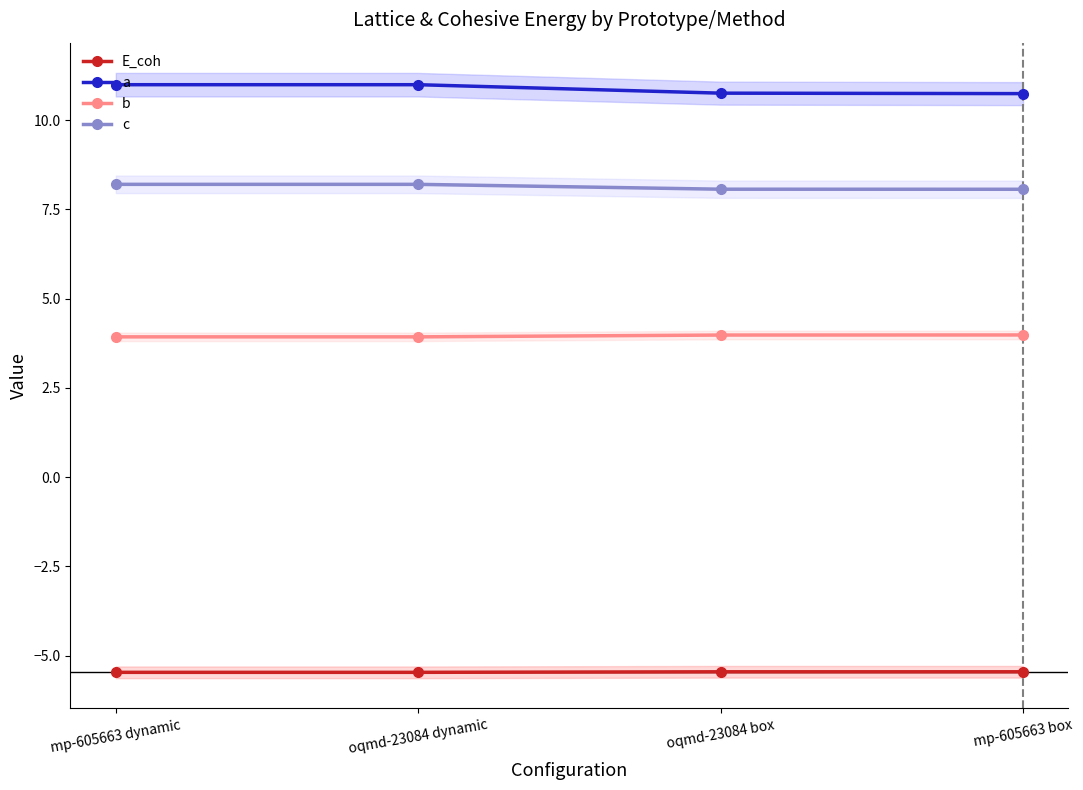

Reading right to left, transcribe all the data shown in this chart.

E_coh: mp-605663 box=-5.5	oqmd-23084 box=-5.5	oqmd-23084 dynamic=-5.5	mp-605663 dynamic=-5.5
a: mp-605663 box=10.7	oqmd-23084 box=10.8	oqmd-23084 dynamic=11.0	mp-605663 dynamic=11.0
b: mp-605663 box=4.0	oqmd-23084 box=4.0	oqmd-23084 dynamic=3.9	mp-605663 dynamic=3.9
c: mp-605663 box=8.1	oqmd-23084 box=8.1	oqmd-23084 dynamic=8.2	mp-605663 dynamic=8.2